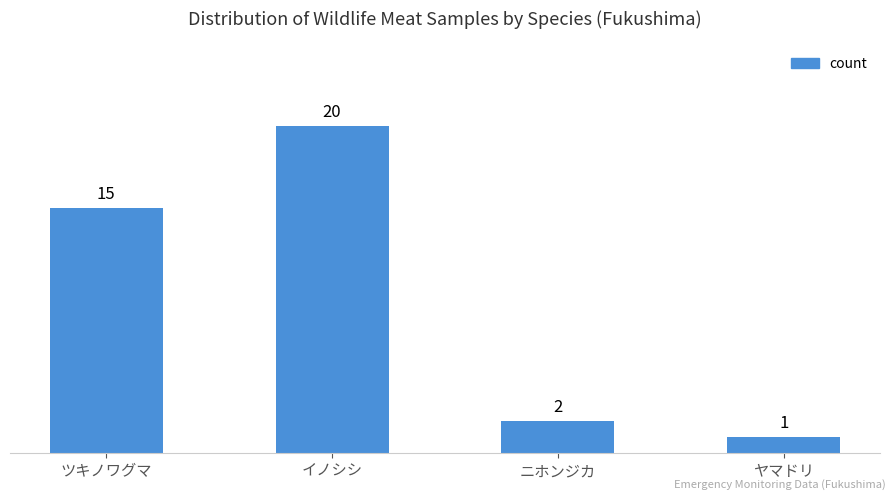

Are the bars horizontal?

No